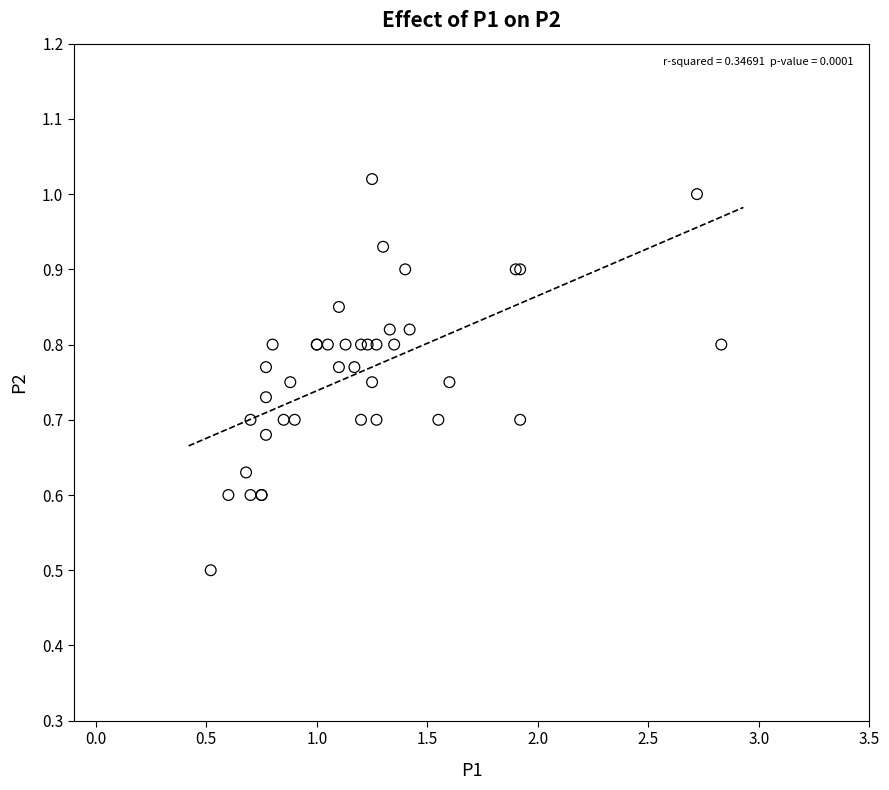

What Y value in the scatter plot is closest to 0?

0.5